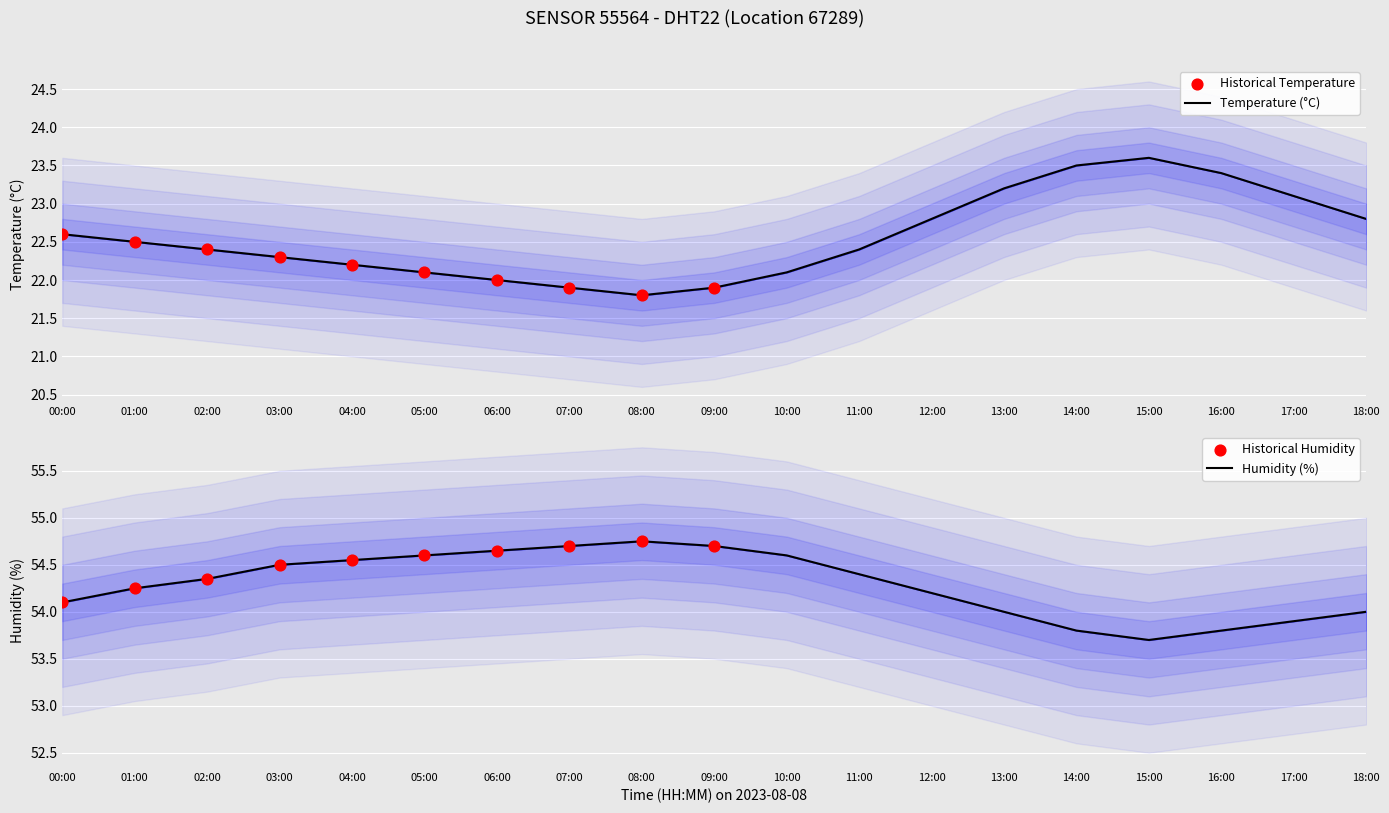

Which series has the largest total across all categories?

humidity